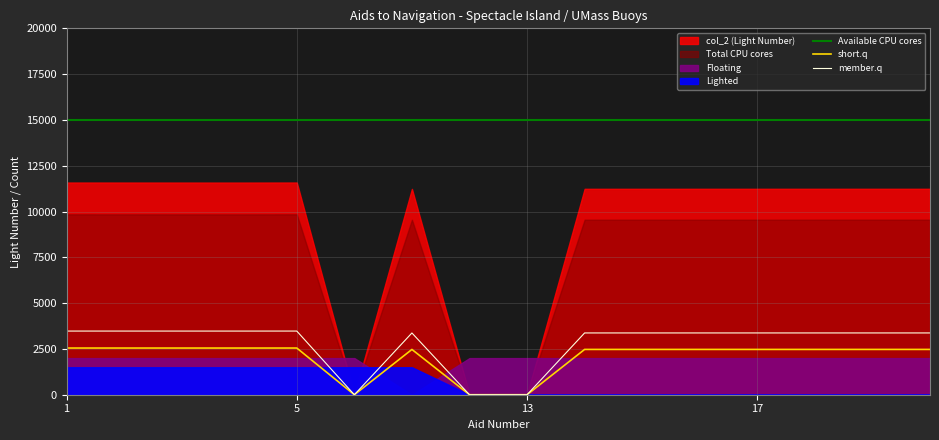

After their last crossing, which series has the higher values: col_2_values or Floating?

col_2_values